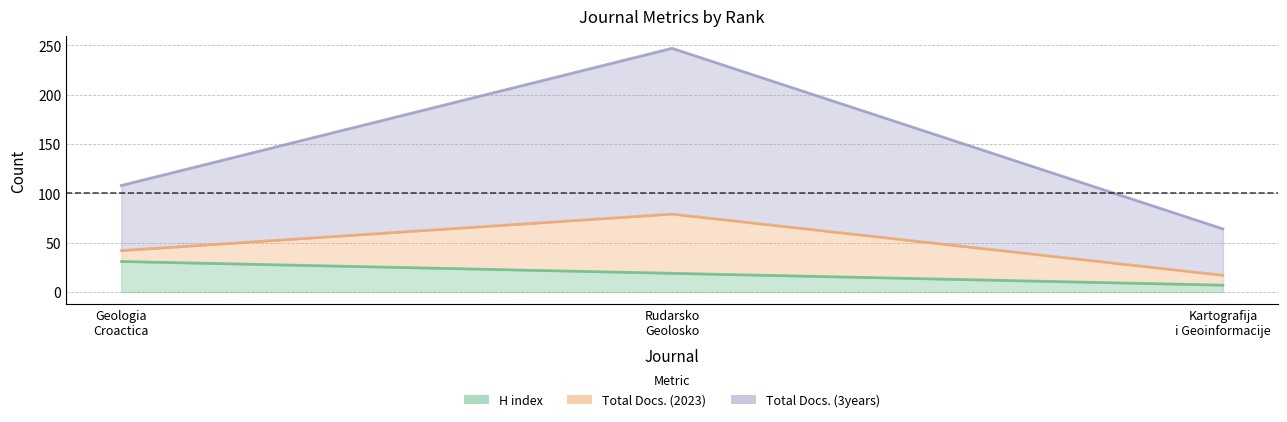

What is the label of the 1st point from the right?

Kartografija i Geoinformacije